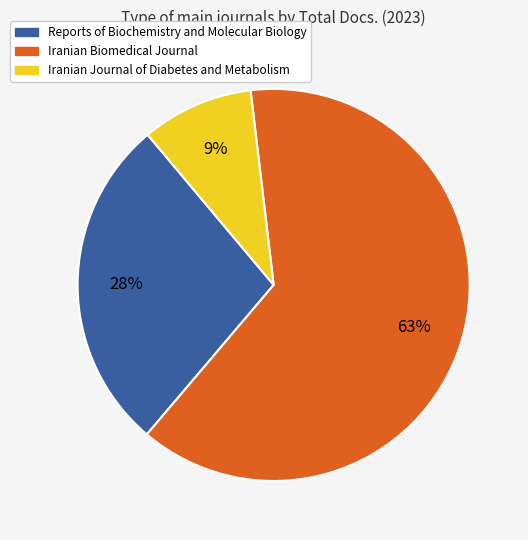

How many segments does this pie chart have?

3